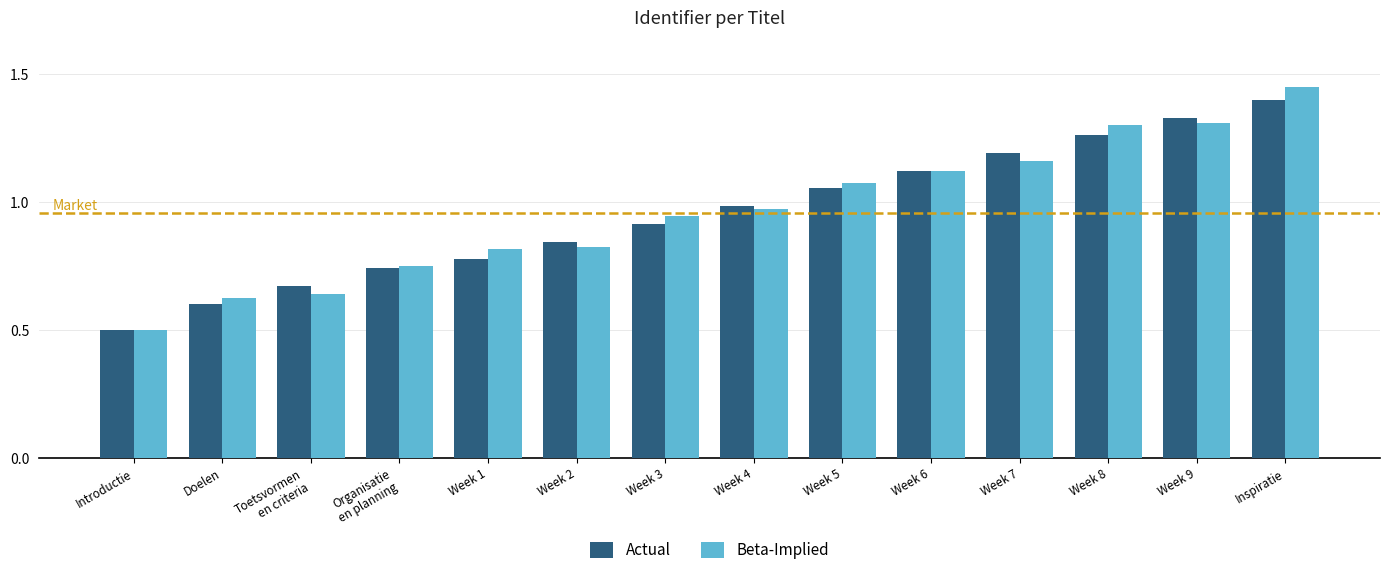

Which series has the largest range (max minus min)?

Beta-Implied